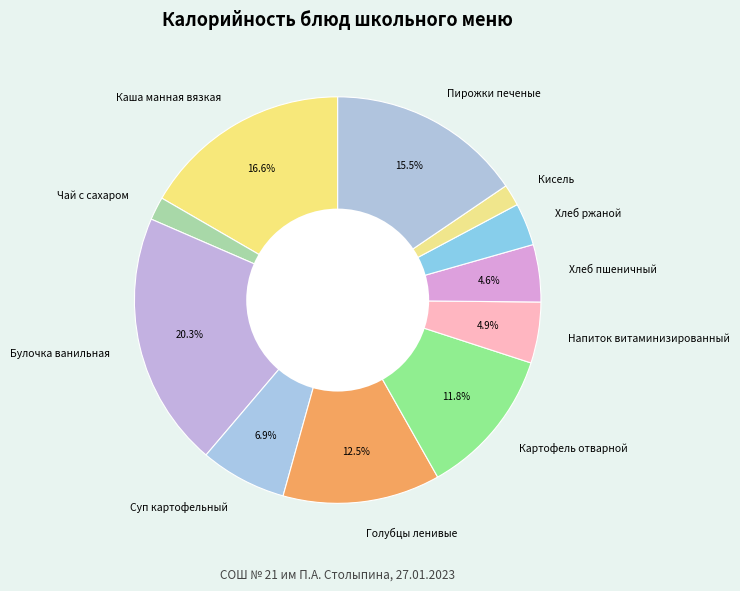

What percentage is the Каша манная вязкая slice, to the nearest percent?

17%